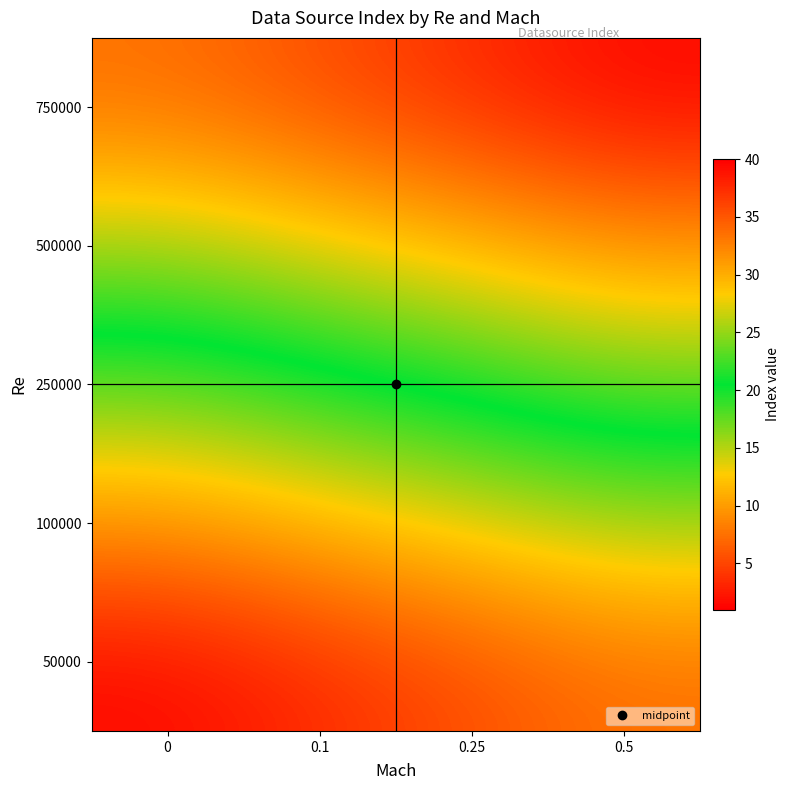

List the labels in order of 750000 value, smallest first.

0, 0.1, 0.25, 0.5